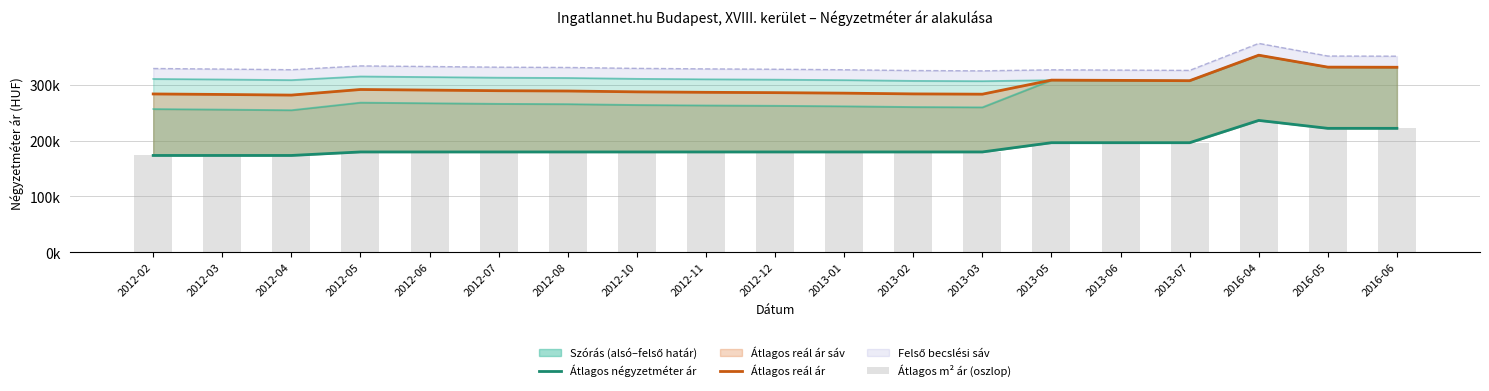

Which series has the largest total across all categories?

Átlagos reál ár